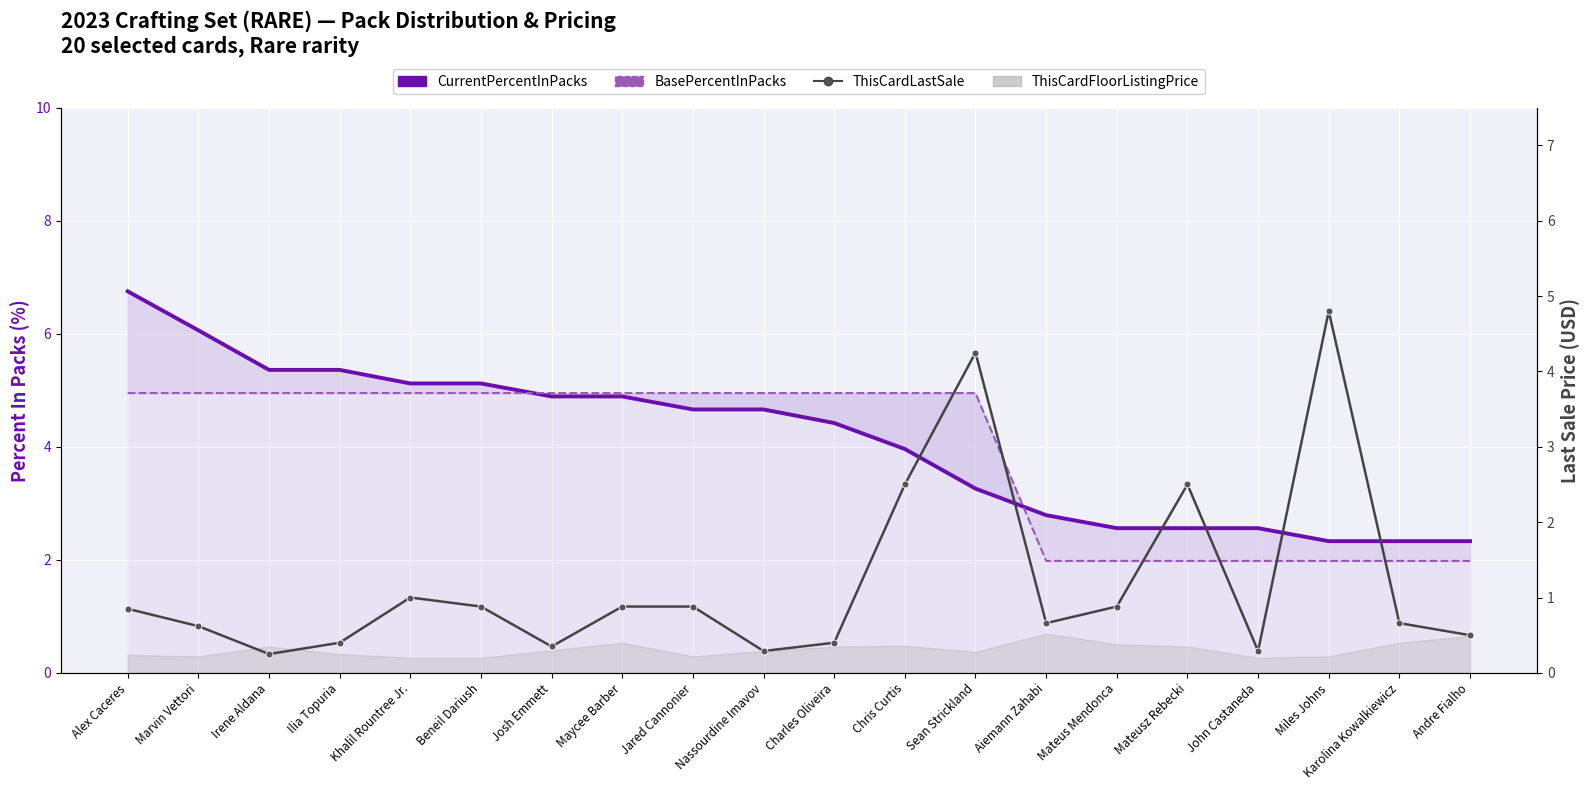

At how many categories does at least one series exceed 0?

20